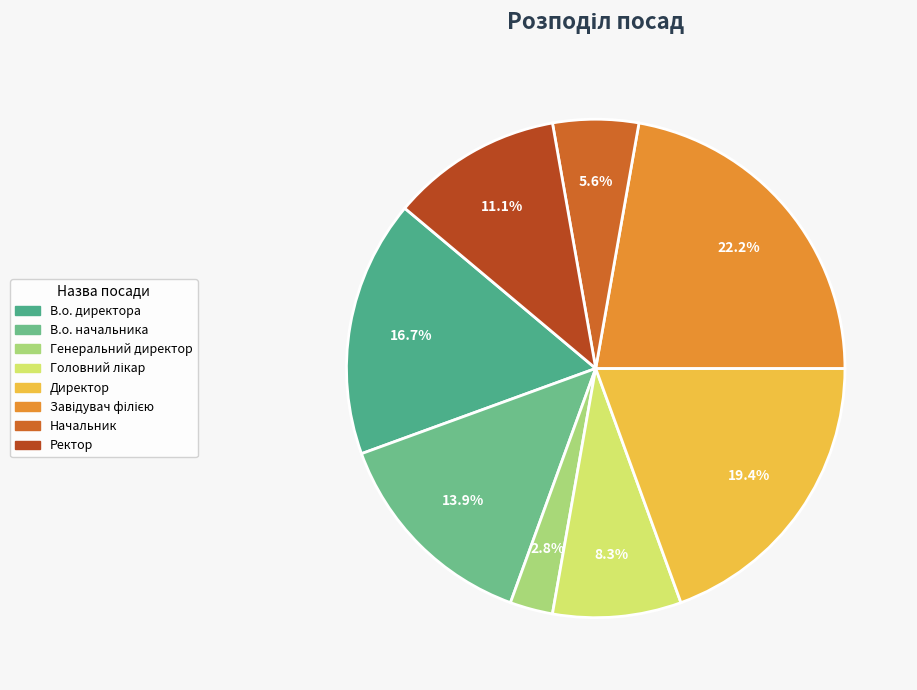

Between В.о. директора and Начальник, which is larger?

В.о. директора